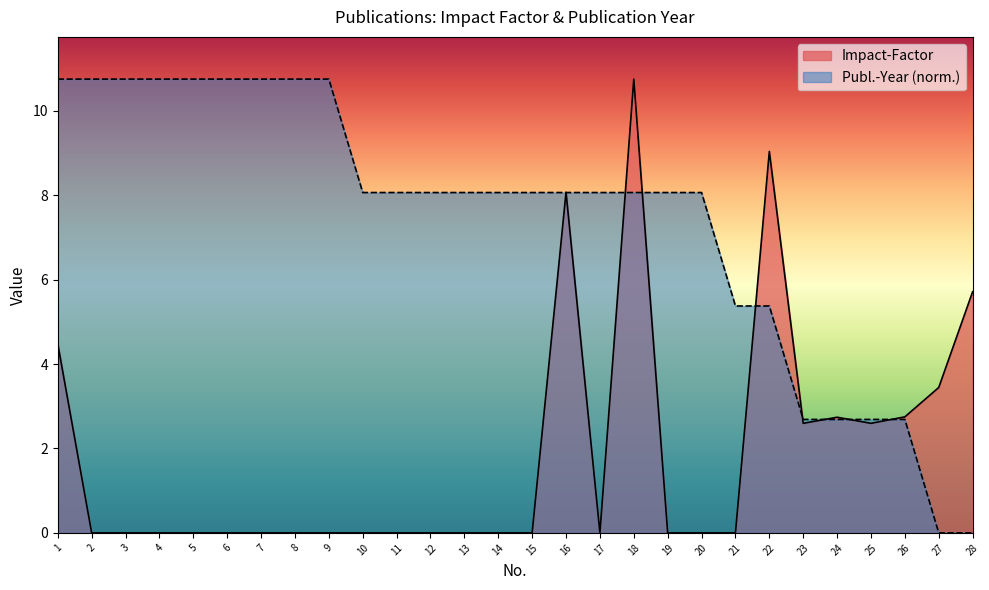

What is the value of the Impact-Factor point at the 1st from the left?

4.5